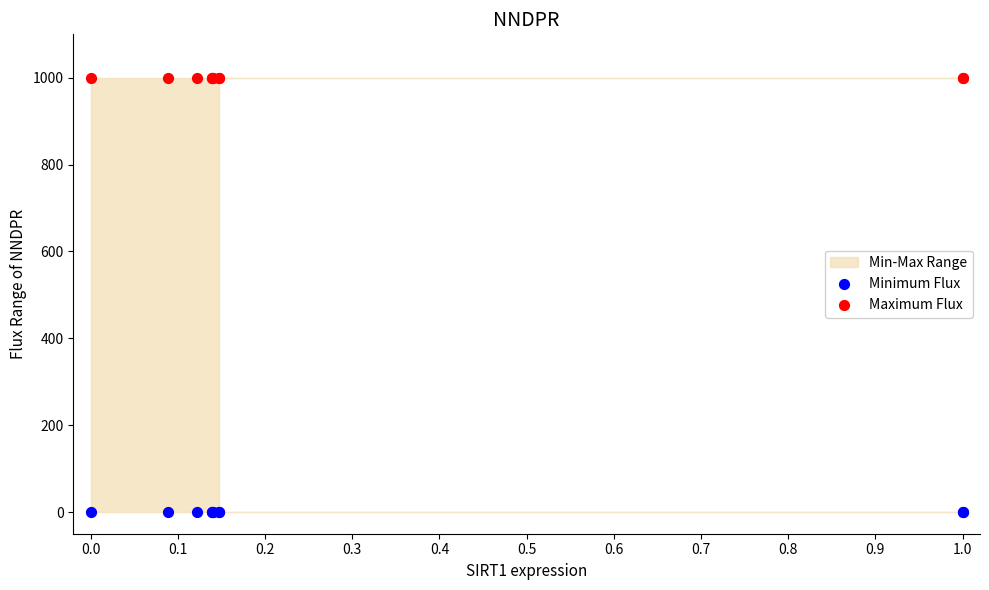

Which series reaches the minimum Y coordinate?

Minimum Flux